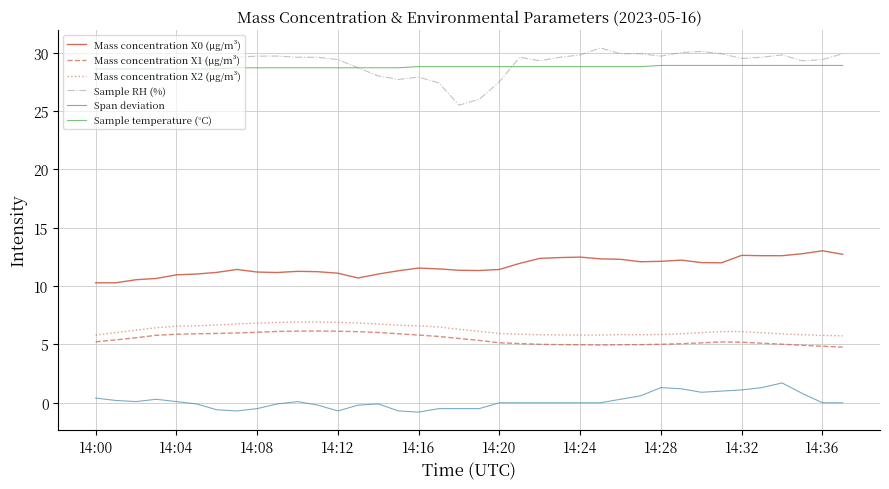

Which series has the largest range (max minus min)?

Sample RH (%)